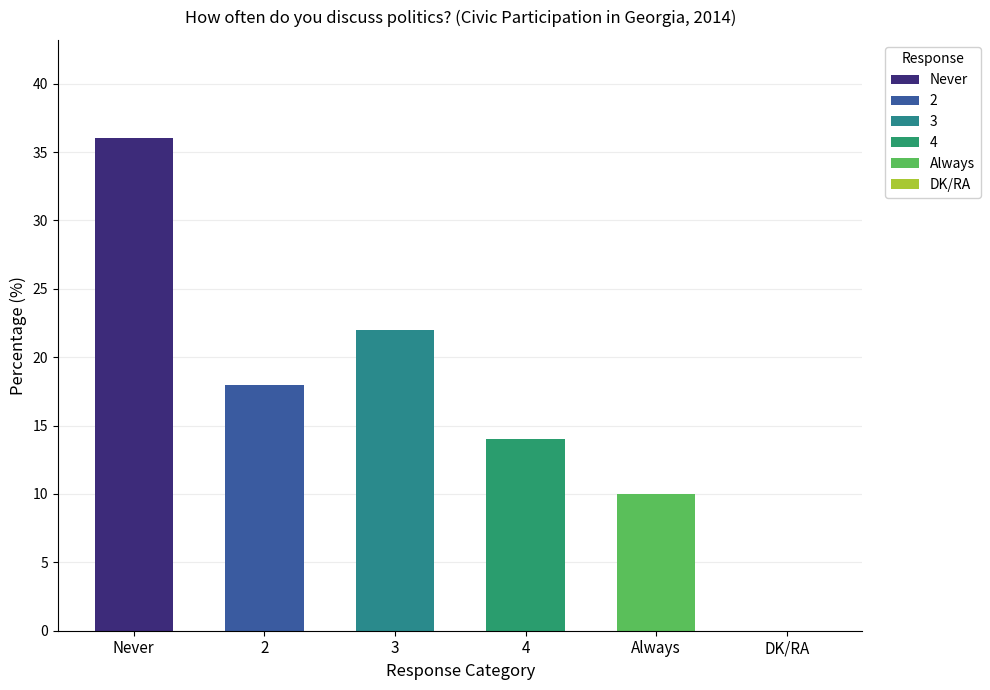

The value at 4 is 14. True or false?

True